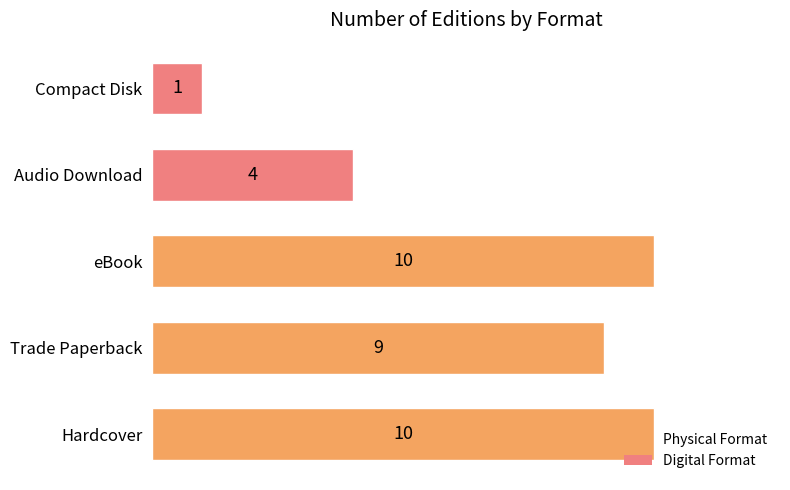

What is the maximum value shown in the chart?

10